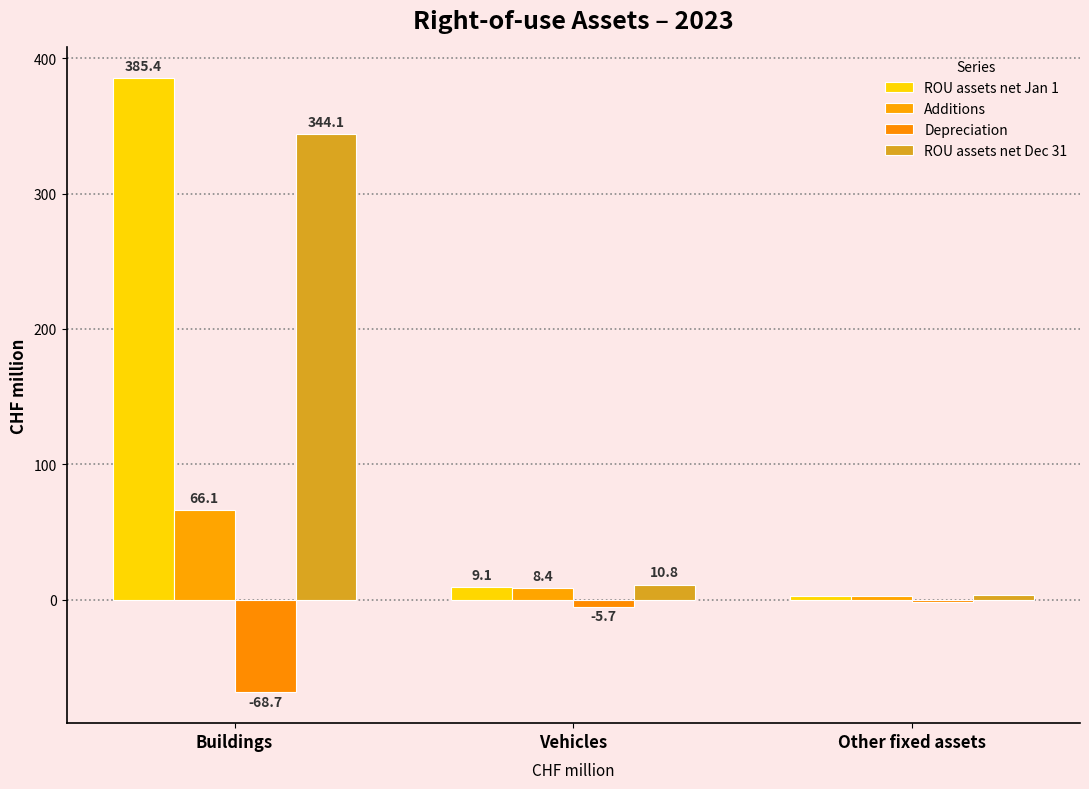

At which category is the sum across all series the highest?

Buildings